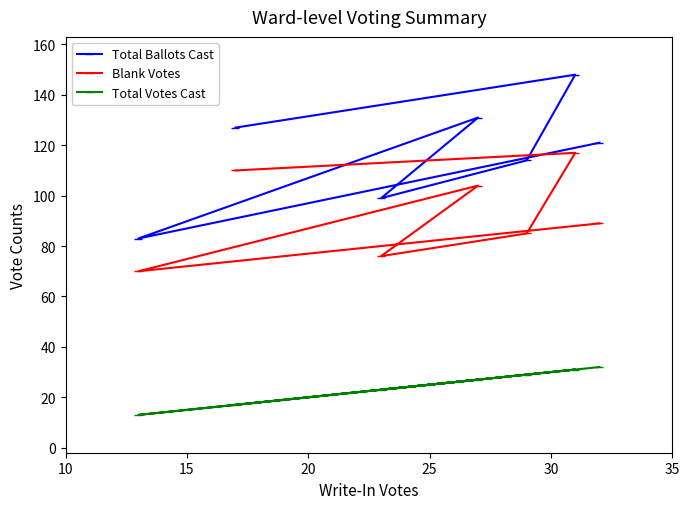

What is the maximum value for Total Ballots Cast?

148